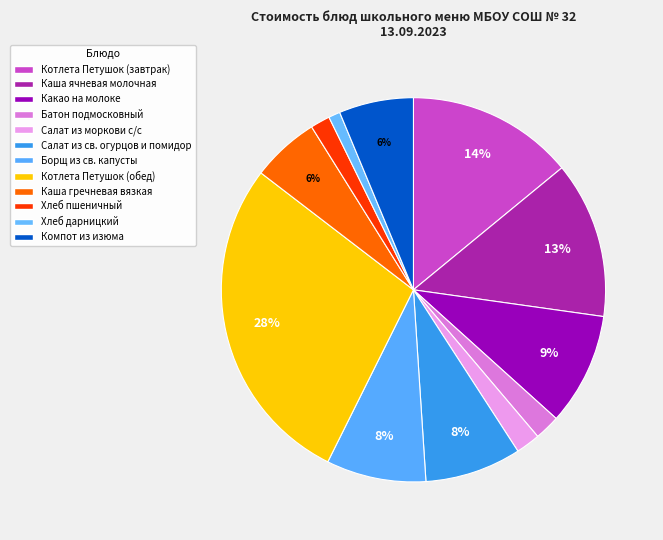

True or false: Компот из изюма accounts for 1% of the total.

False